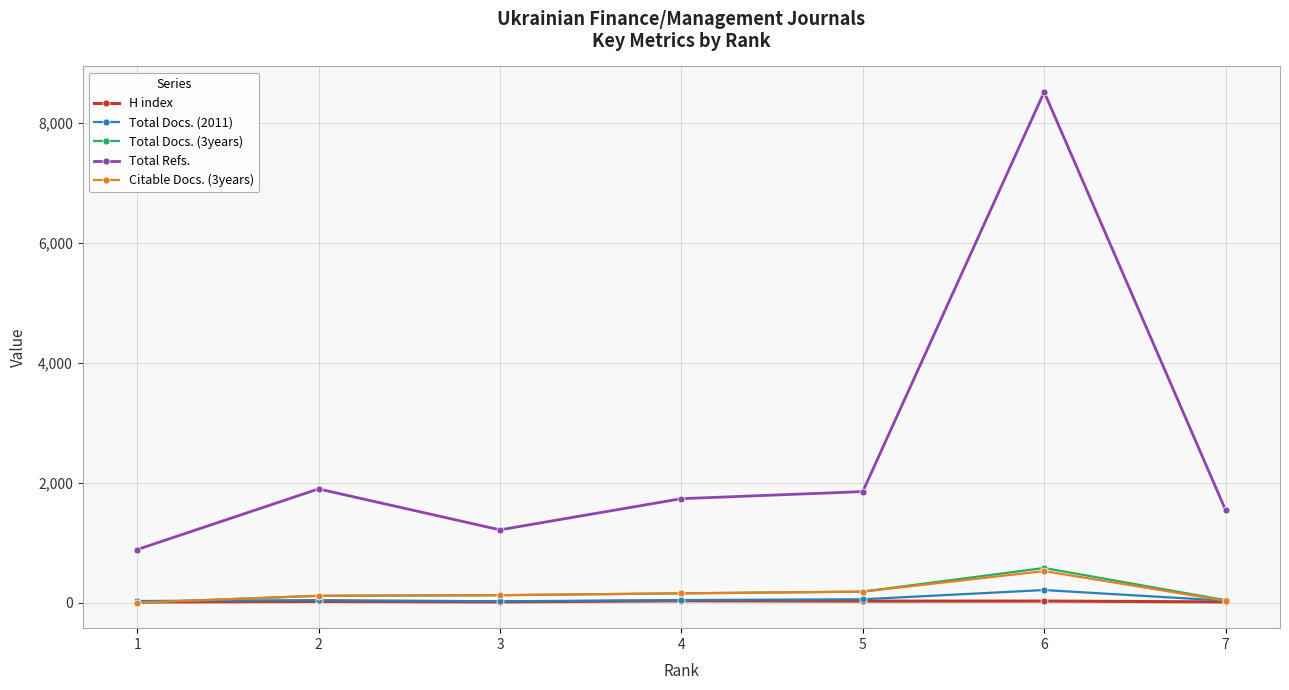

Does the chart display data point markers on the line(s)?

Yes